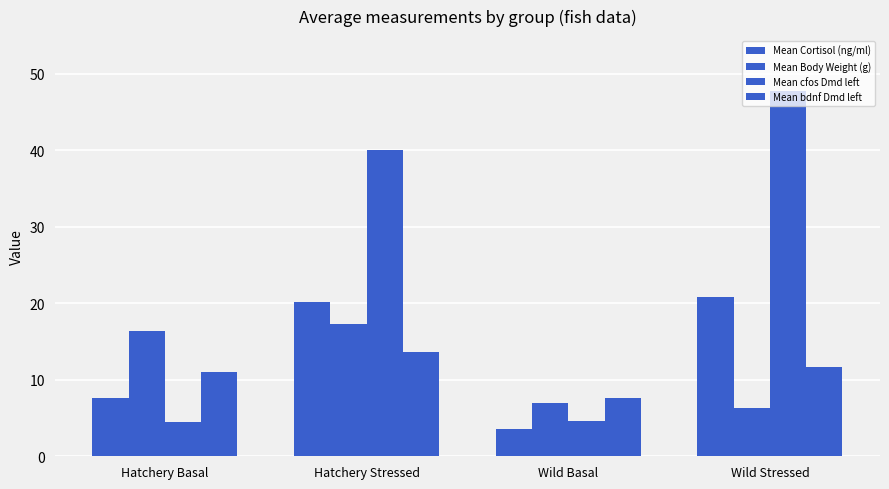

Count the number of categories in the chart.

4